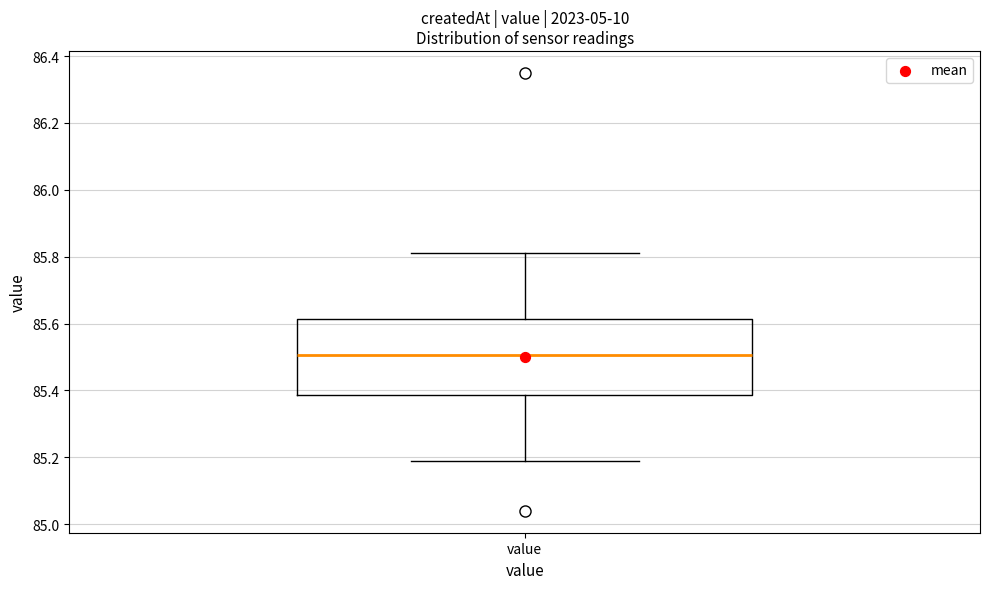

Transcribe this box plot: give where the median line is, the range the box spans, and where the two whiskers end, as read against the y-axis. The values are not printed on the chart, so give them approximately, as read against the axis.

median 85.50, box 85.38 to 85.62, whiskers 85.20 to 85.82